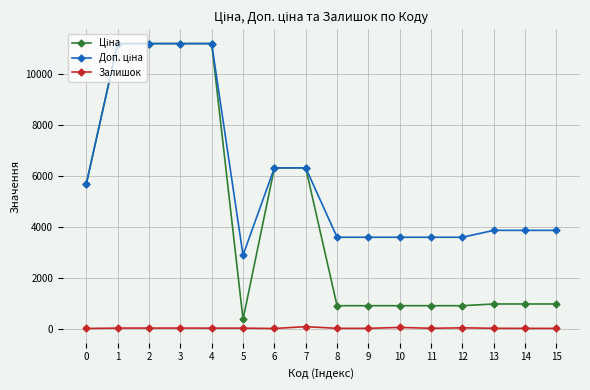

What is the greatest value displayed?

11188.2